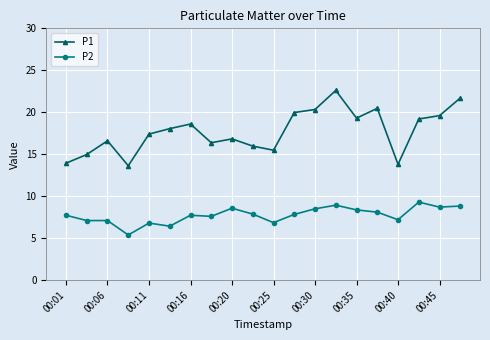

What is the average value of the P2 series?

7.7